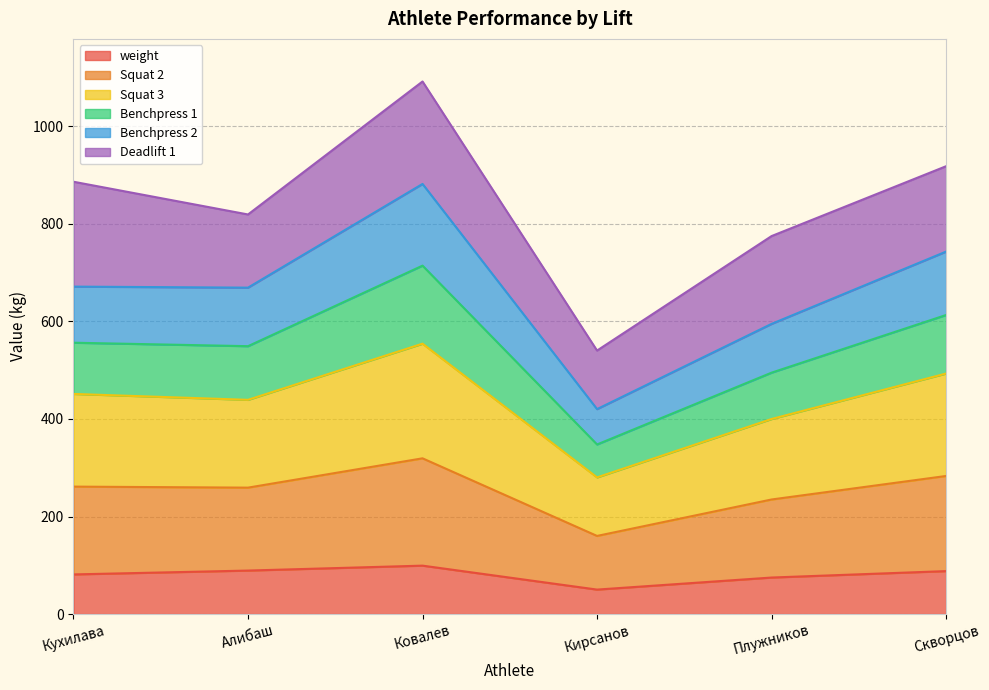

True or false: Squat 3 has a value of 340.7 at Скворцов.

False